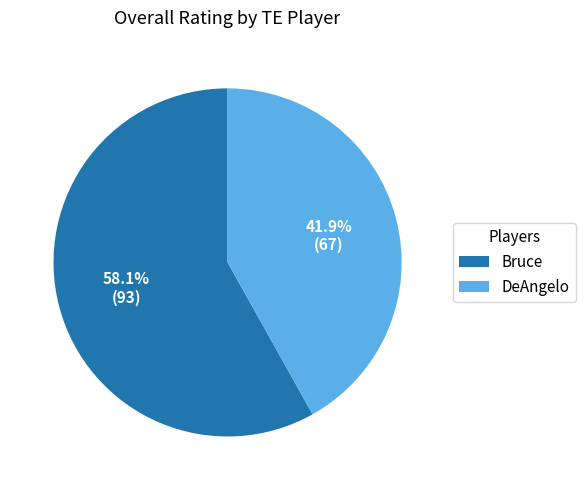

What percentage is the DeAngelo slice, to the nearest percent?

42%